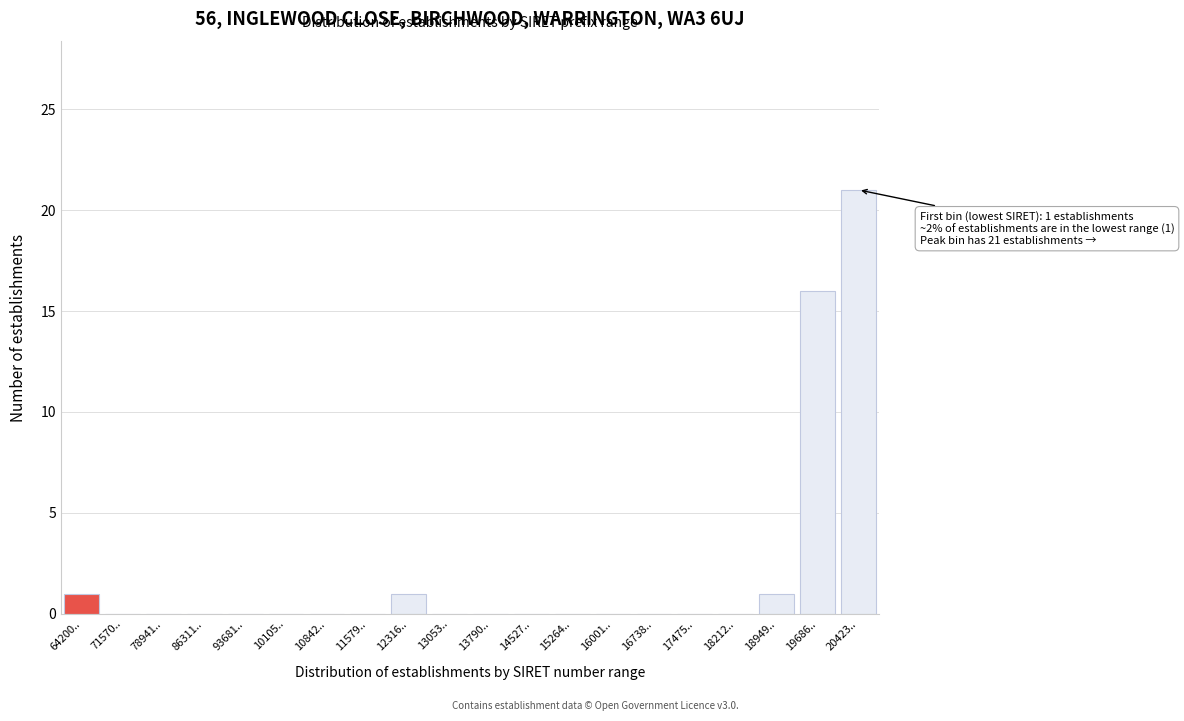

Reading right to left, extract all data points from this chart.

20423..=21	19686..=16	18949..=1	18212..=0	17475..=0	16738..=0	16001..=0	15264..=0	14527..=0	13790..=0	13053..=0	12316..=1	11579..=0	10842..=0	10105..=0	93681..=0	86311..=0	78941..=0	71570..=0	64200..=1